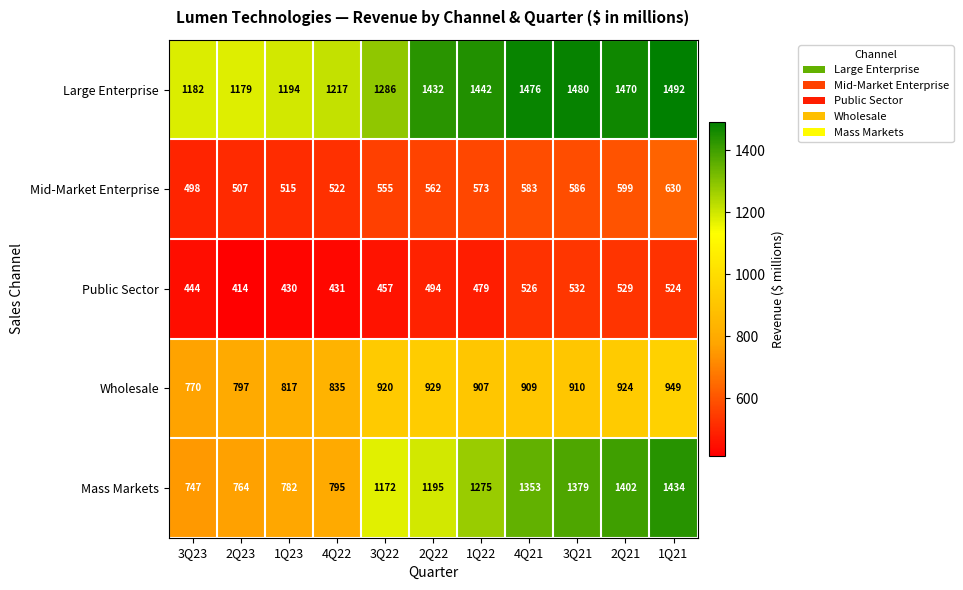

What is the spread (max minus min) of values at 2Q23?

765